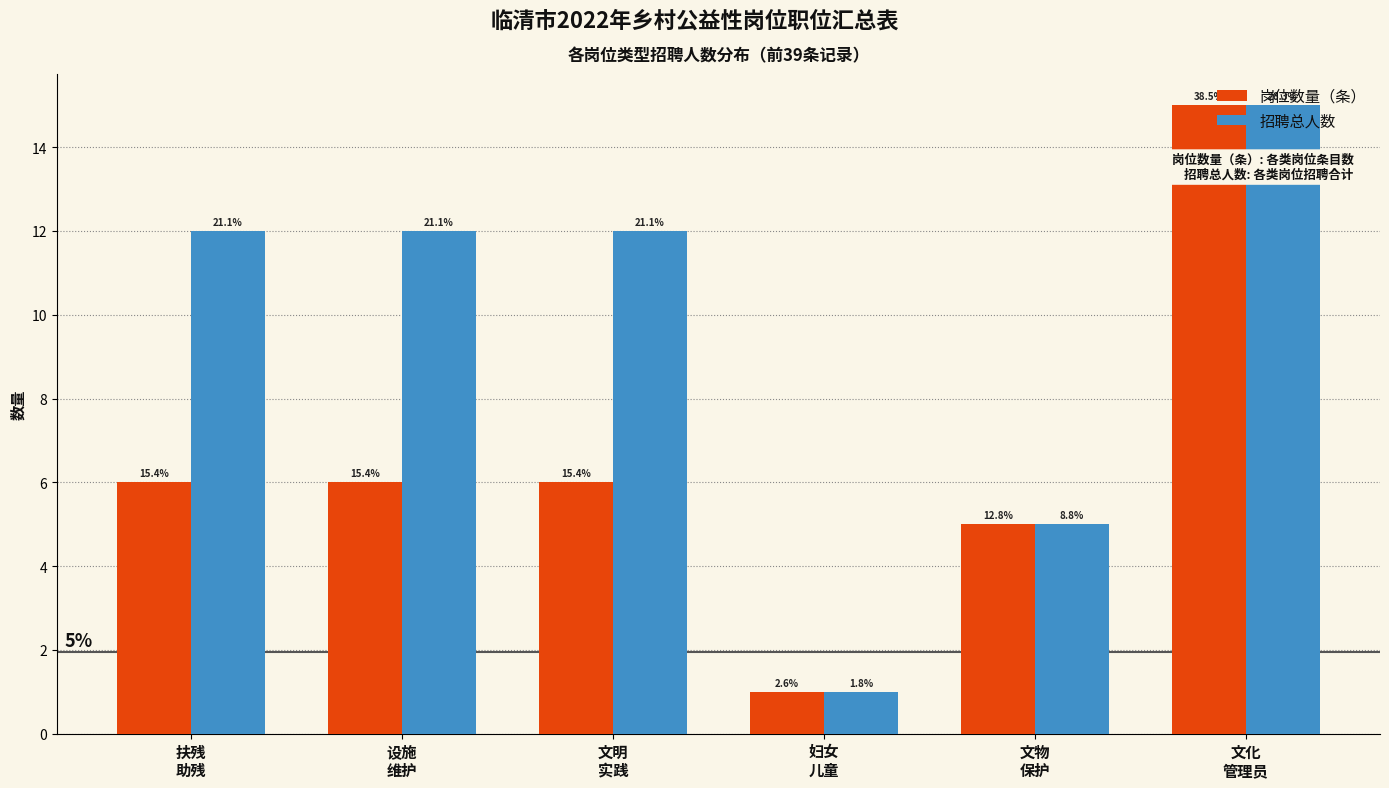

What are all the series names shown in the legend?

岗位数量（条）, 招聘总人数